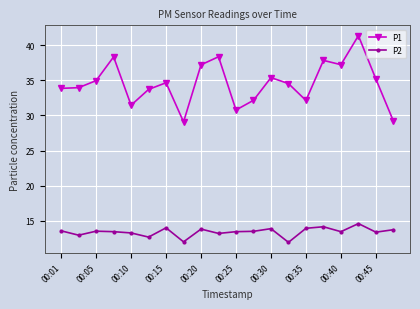

What is the smallest value displayed?

11.9